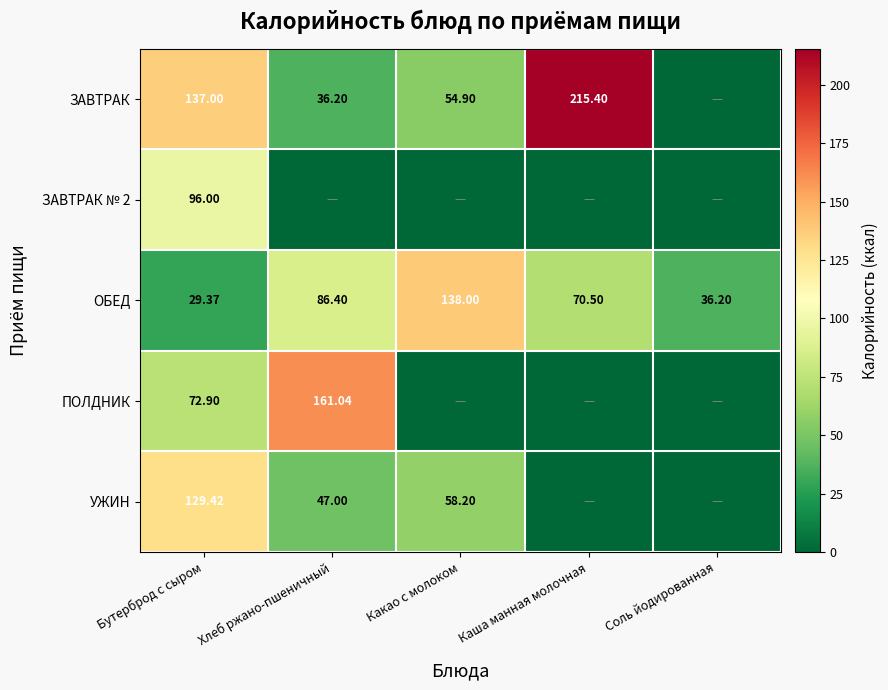

List the labels in order of ОБЕД value, largest first.

Какао с молоком, Хлеб ржано-пшеничный, Каша манная молочная, Соль йодированная, Бутерброд с сыром